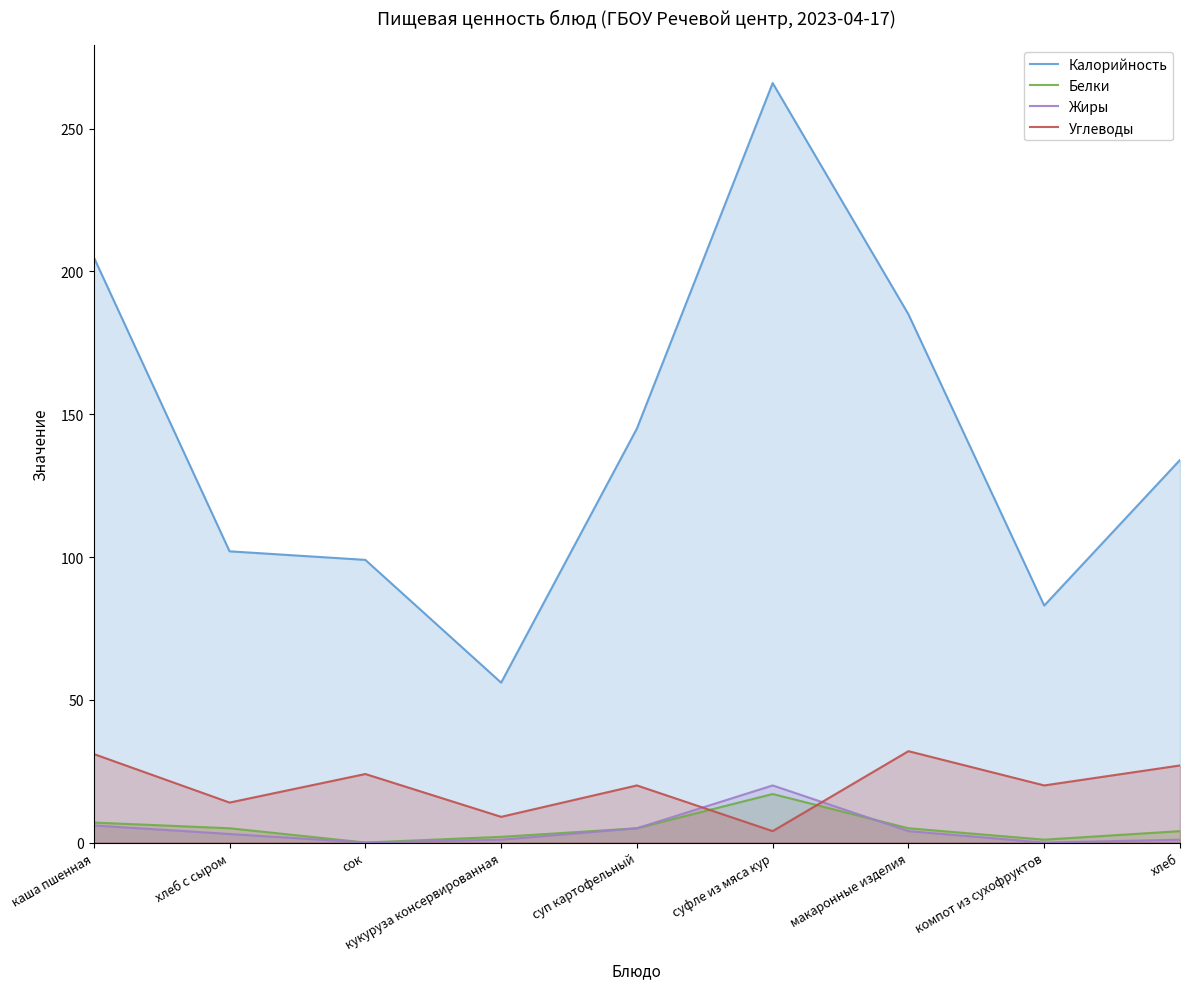

At how many categories does at least one series exceed 238?

1